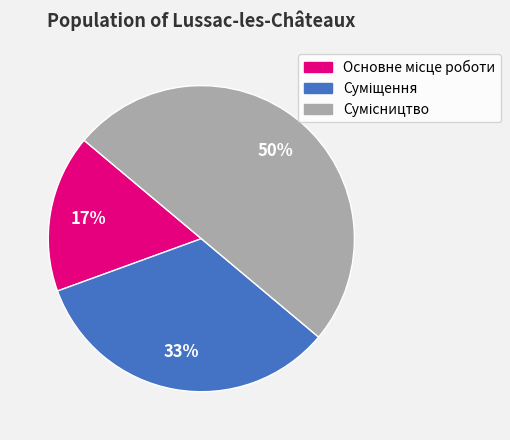

How many segments does this pie chart have?

3